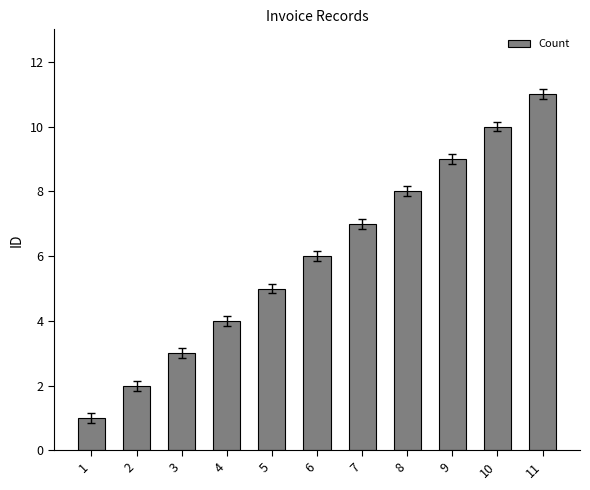

What is the difference between the values at 1 and 5?

4